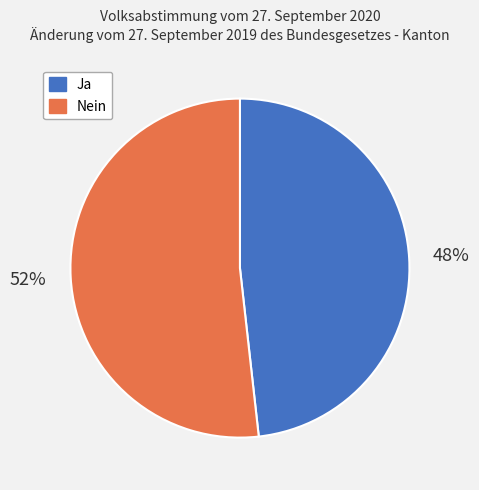

To the nearest percent, what portion does Ja represent?

48%